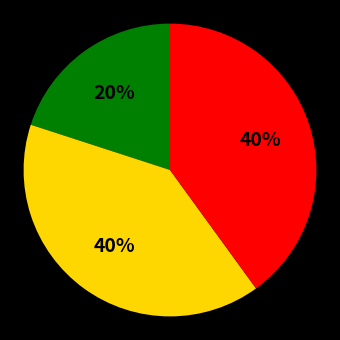

To the nearest percent, what is the difference between the largest and smallest slice percentages?

20%